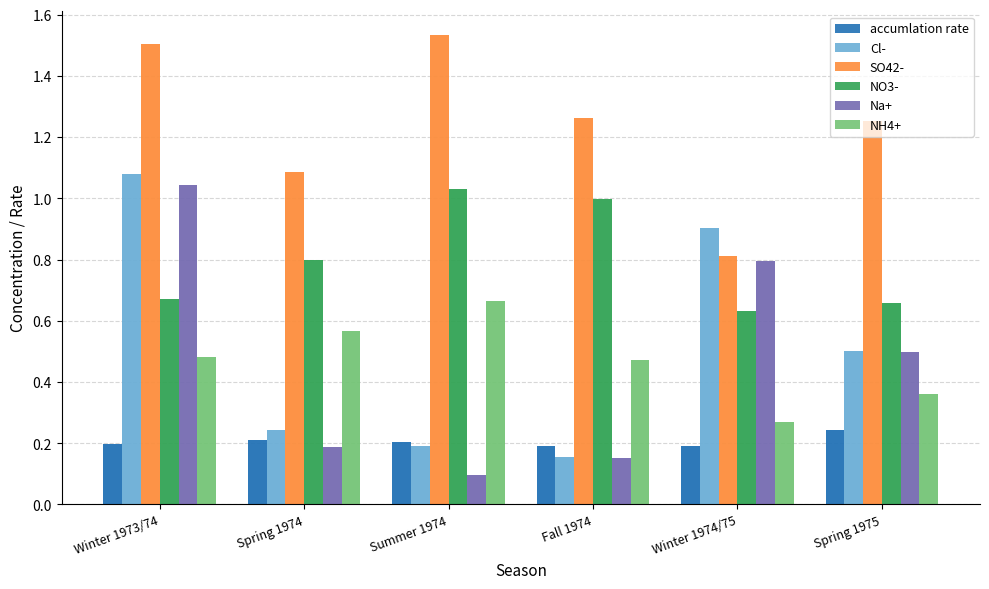

Are the bars horizontal?

No